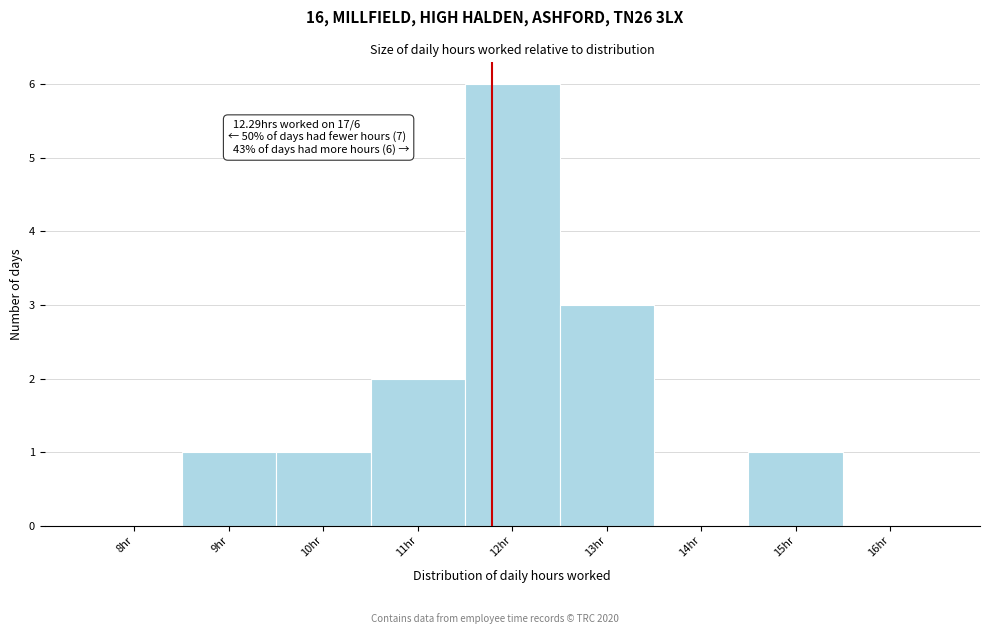

Reading left to right, extract all data points from this chart.

8hr=0	9hr=1	10hr=1	11hr=2	12hr=6	13hr=3	14hr=0	15hr=1	16hr=0